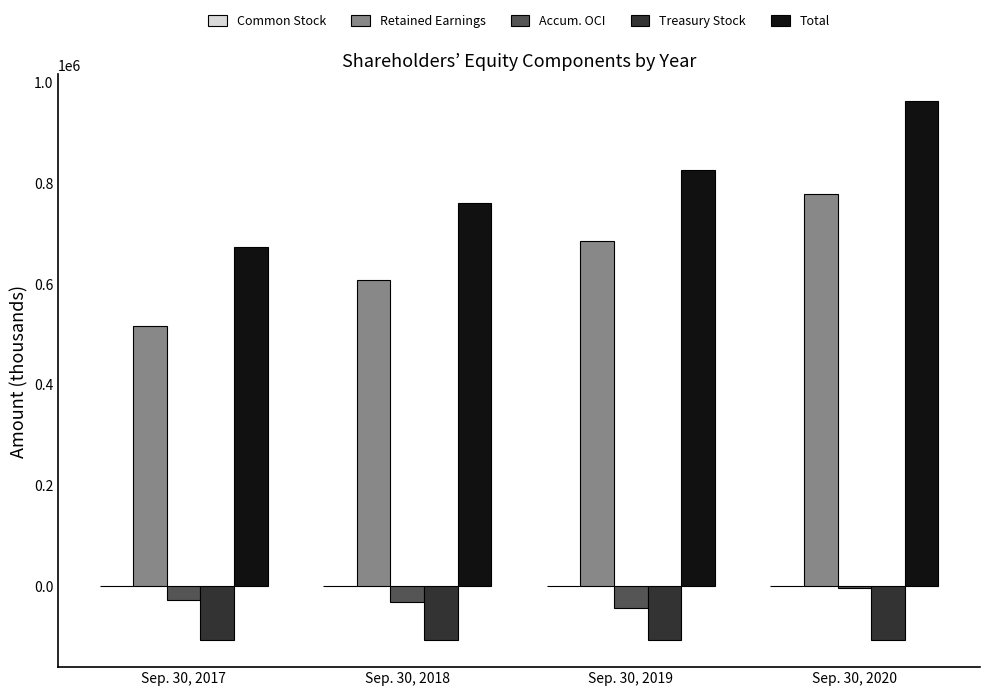

The Total series shows 969554 at Sep. 30, 2017. True or false?

False